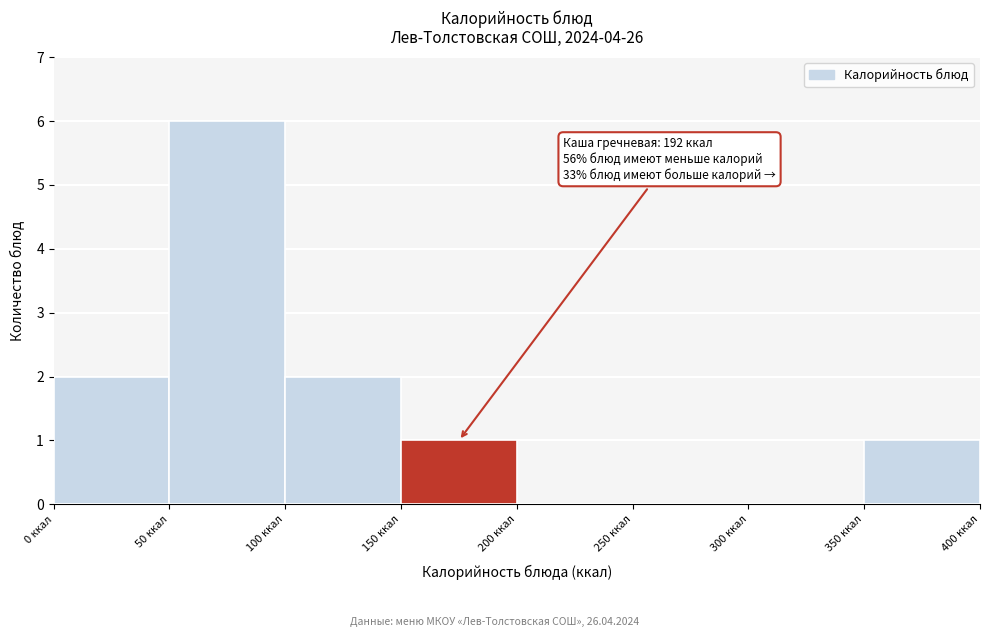

Over which range of the x-axis is the bar tallest?

50 to 100